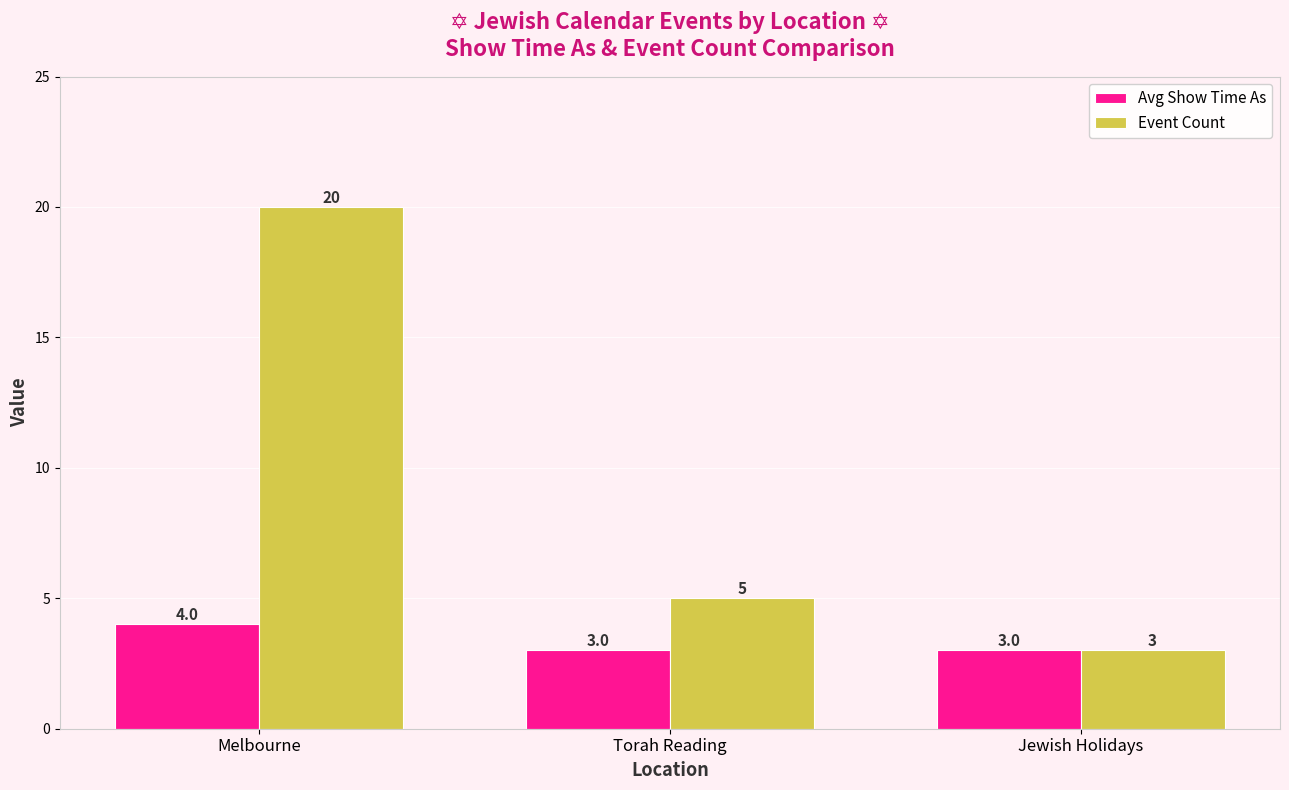

What is the label of the 1st bar from the left?

Melbourne